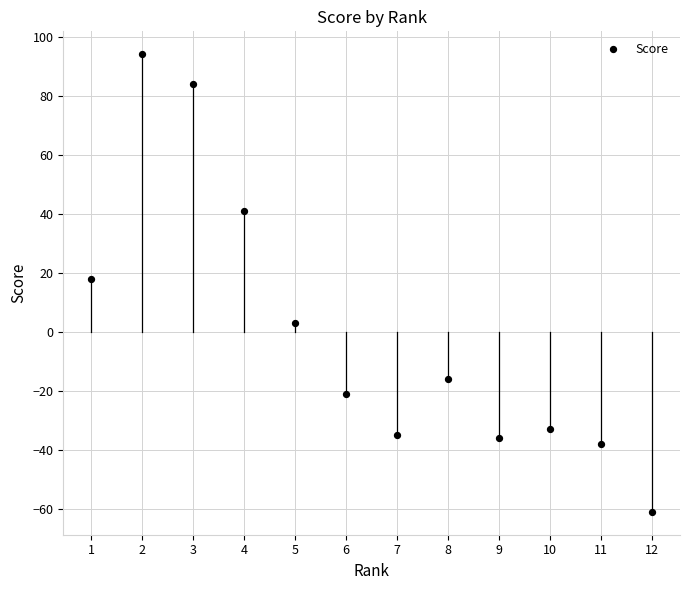

What is the average X value?

6